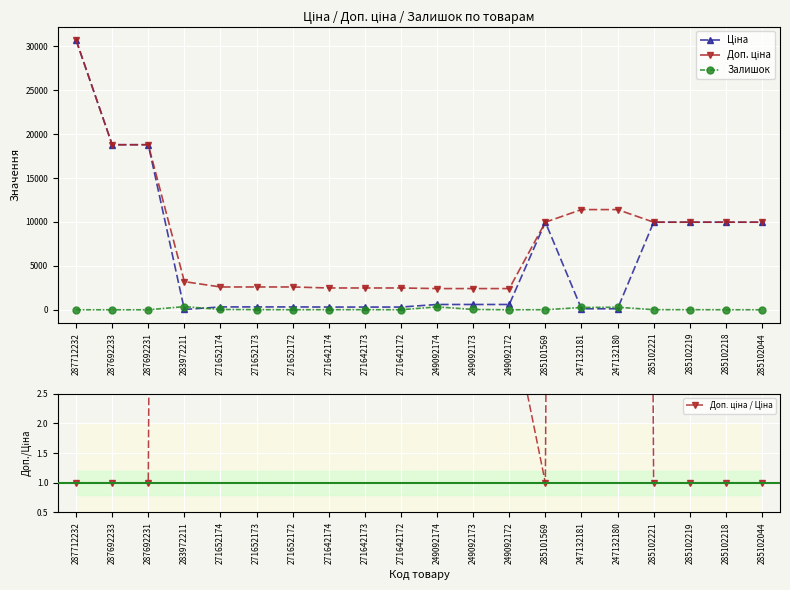

At which label does Доп. ціна reach its peak?

287712232